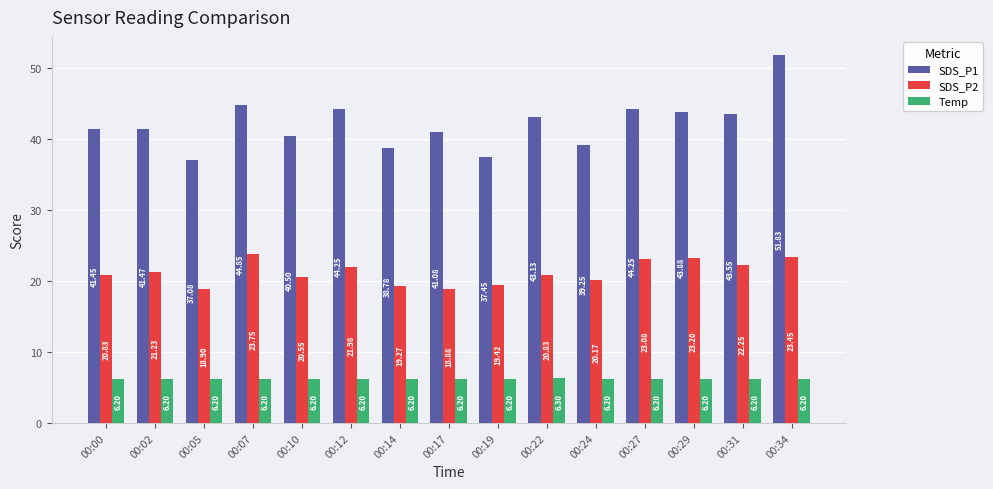

Which series has the largest total across all categories?

SDS_P1